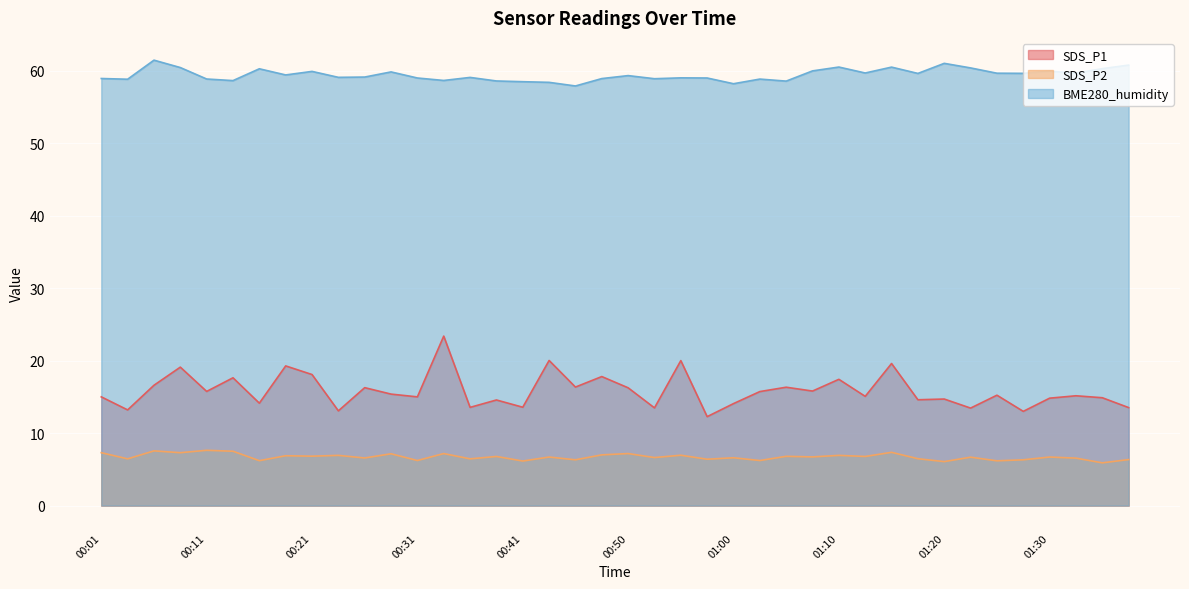

True or false: BME280_humidity and SDS_P2 cross at least once.

False